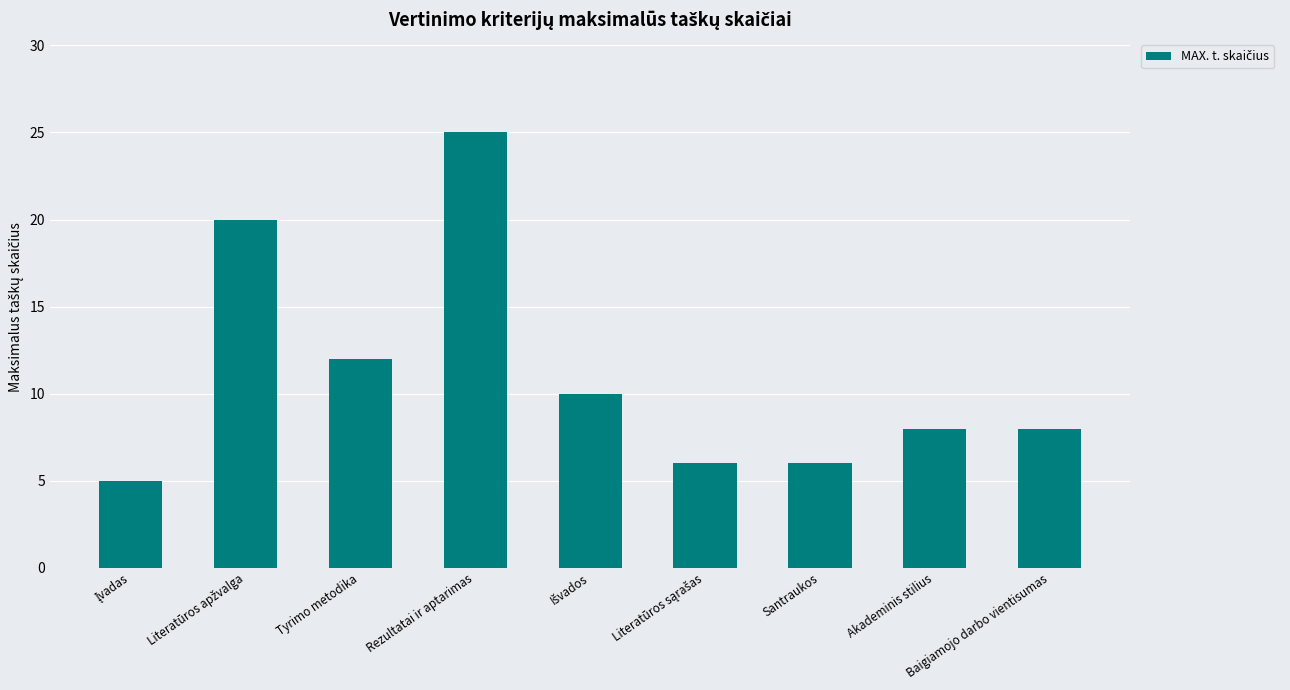

What is the sum of all values?

100